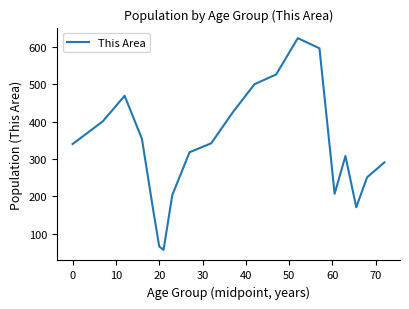

What is the maximum value shown in the chart?

623